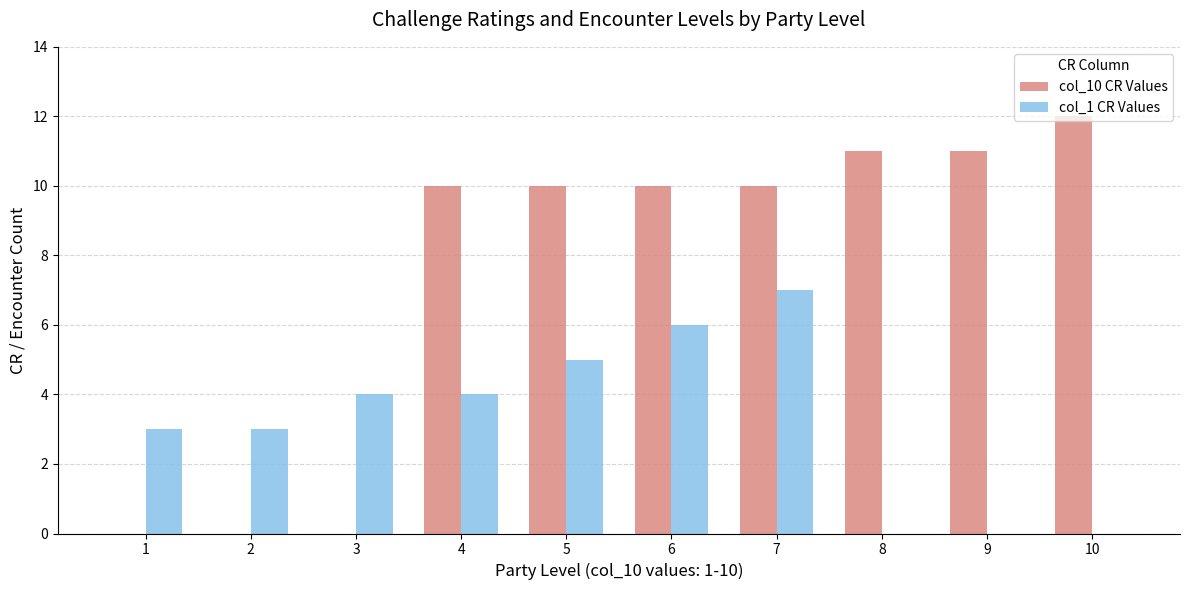

What is the approximate value of col_1 CR Values at 1?

3